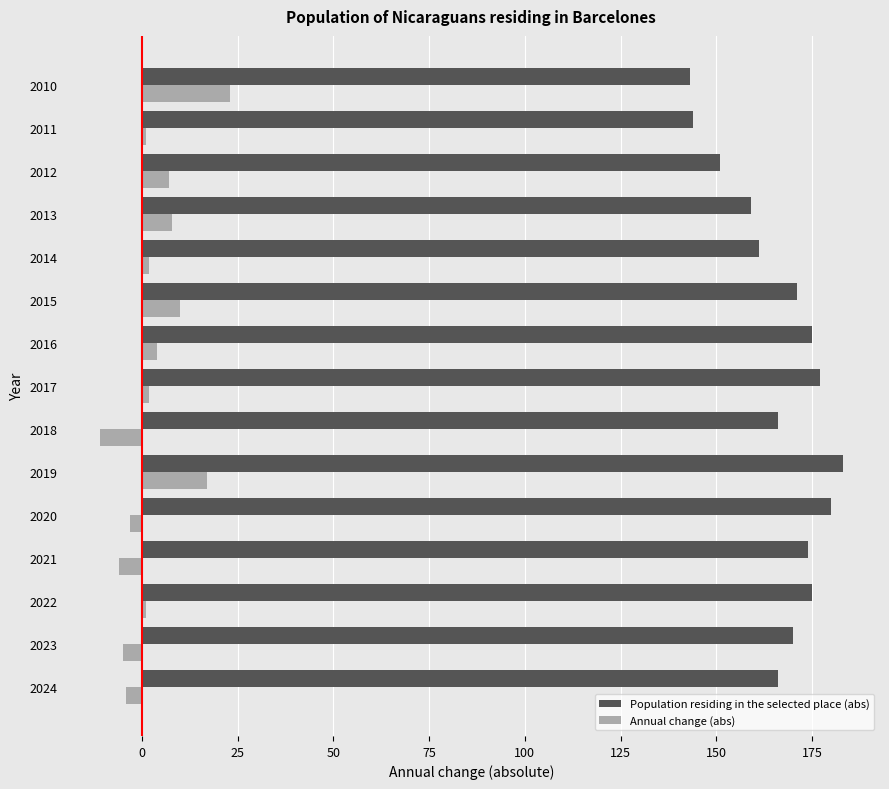

What is the difference between the highest and lowest values at 2019?

166